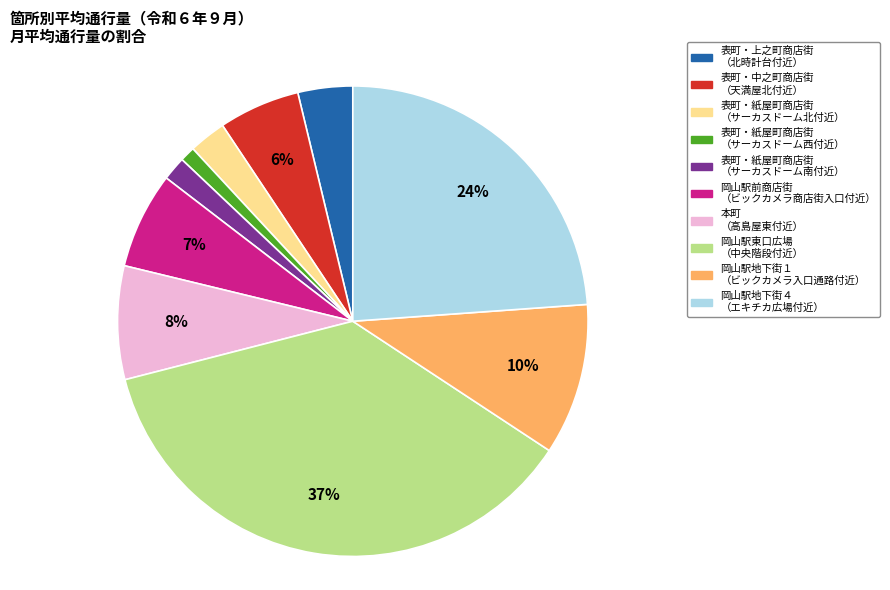

Which has a higher value, 本町 （高島屋東付近） or 表町・中之町商店街 （天満屋北付近）?

本町 （高島屋東付近）